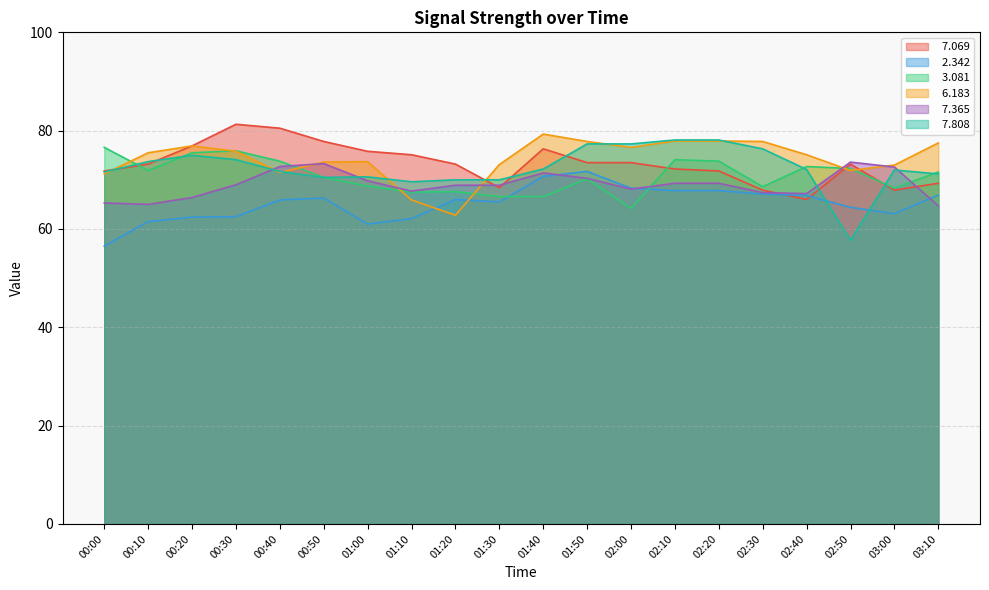

How many intersections are there between   2.342 and   6.183?

2